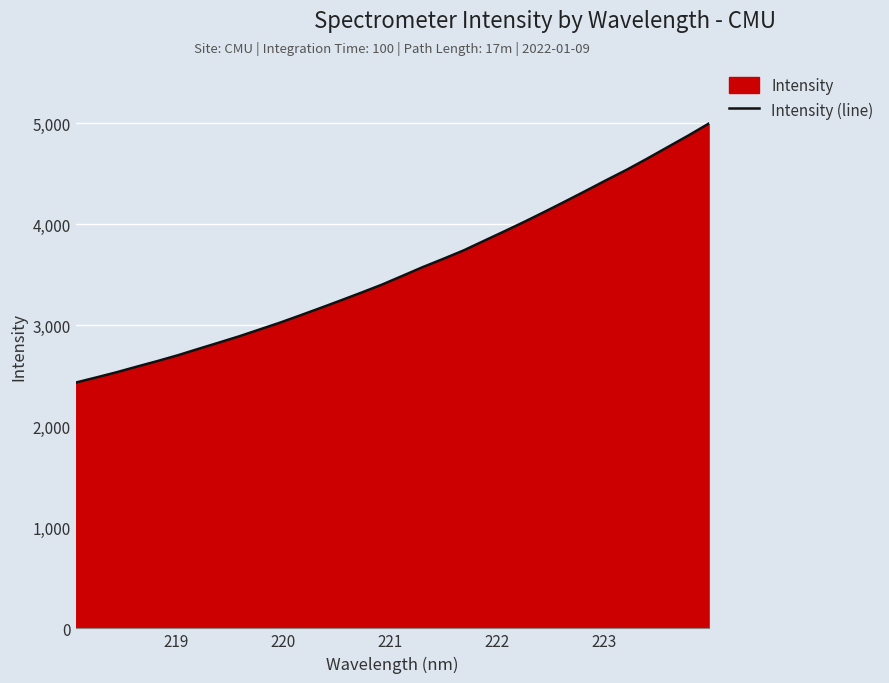

How many lines are shown in the chart?

1